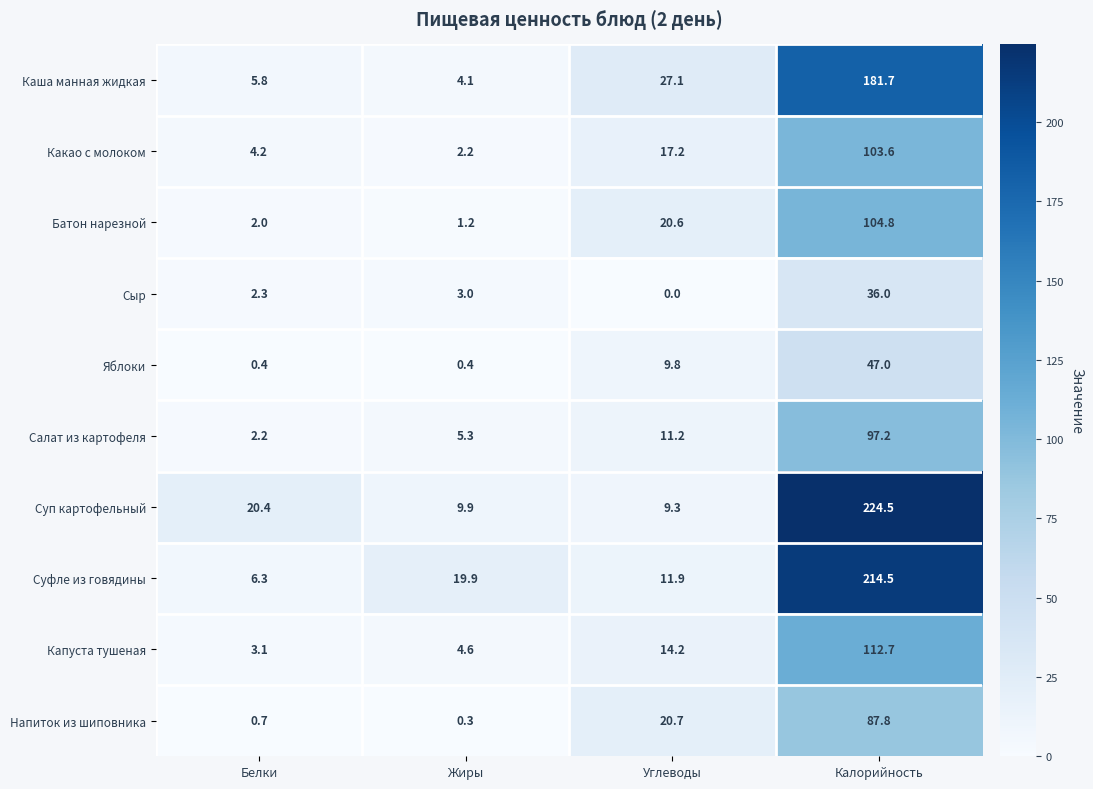

Which series changed the most between Белки and Калорийность?

Суфле из говядины